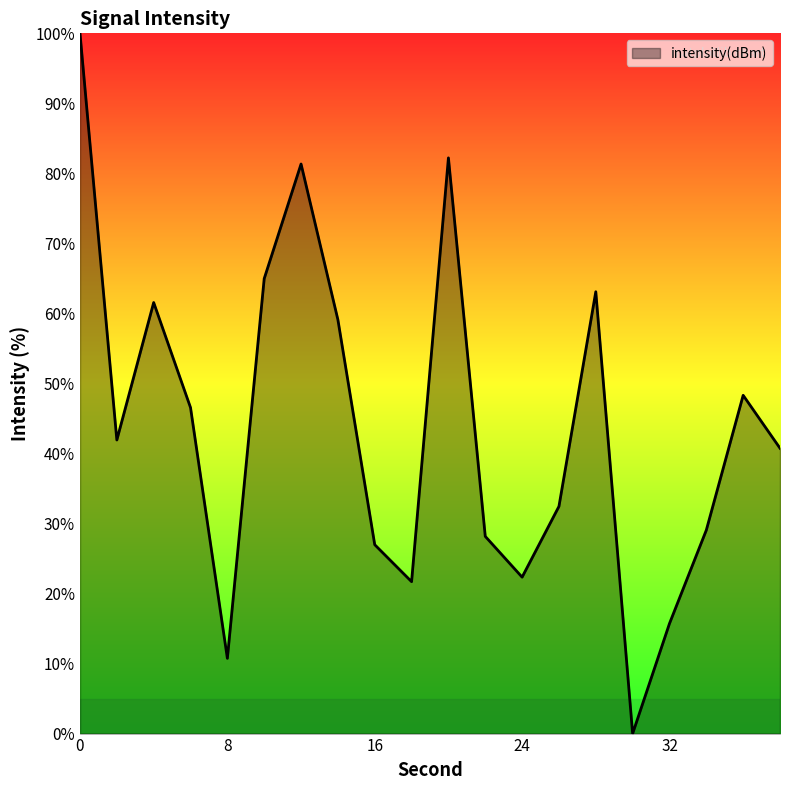

What is the greatest value displayed?

100.0